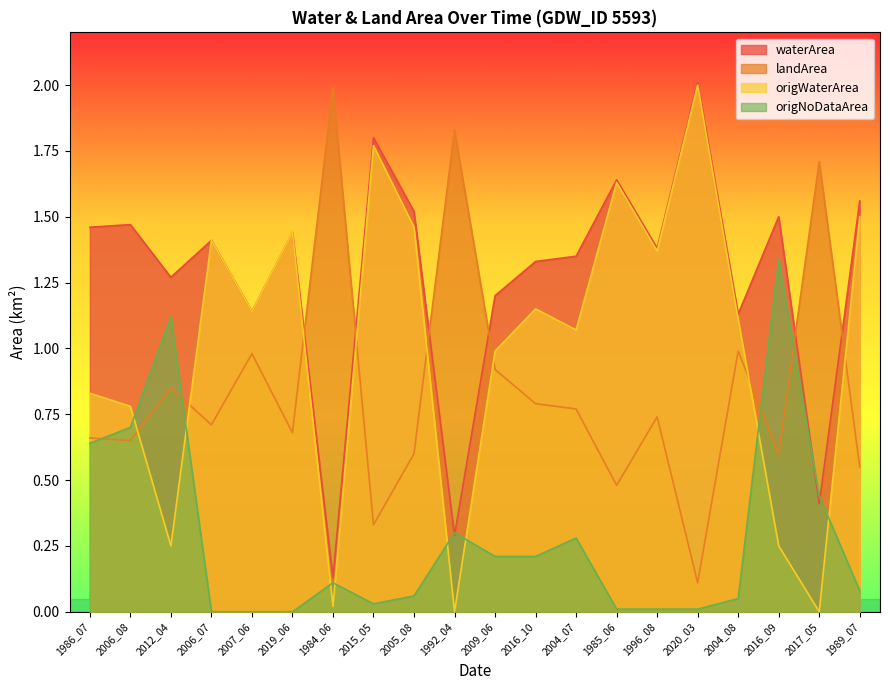

The value of landArea at 1996_08 is 0.5. True or false?

False